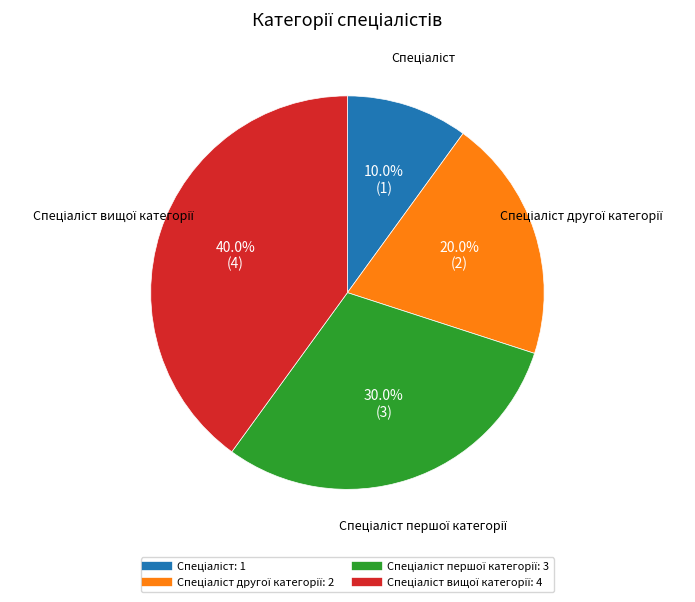

Is there any slice that represents more than half of the pie?

No